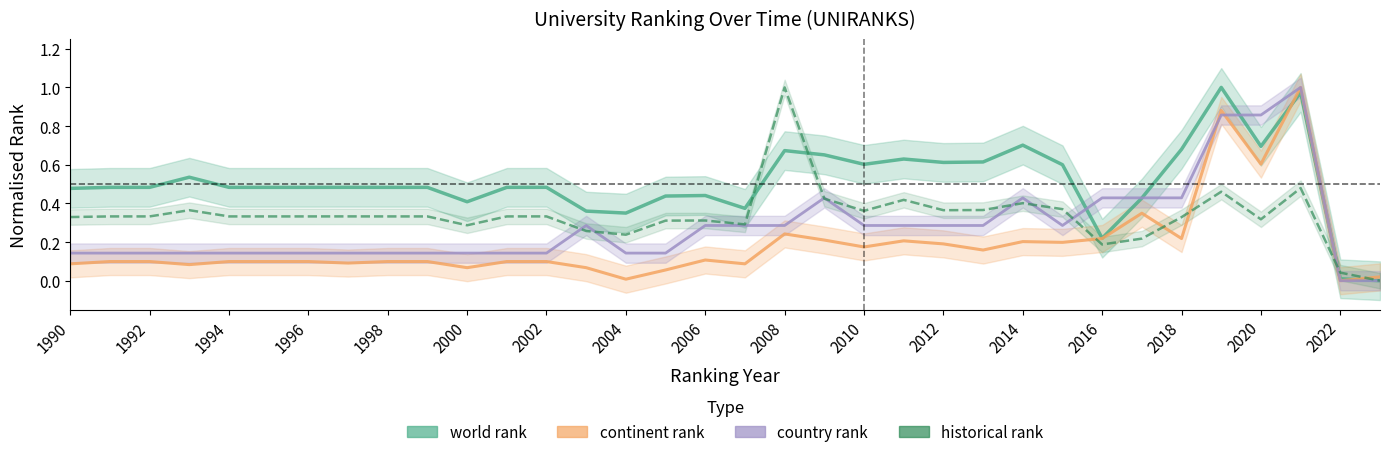

Where is the first local minimum for continent rank?

1993